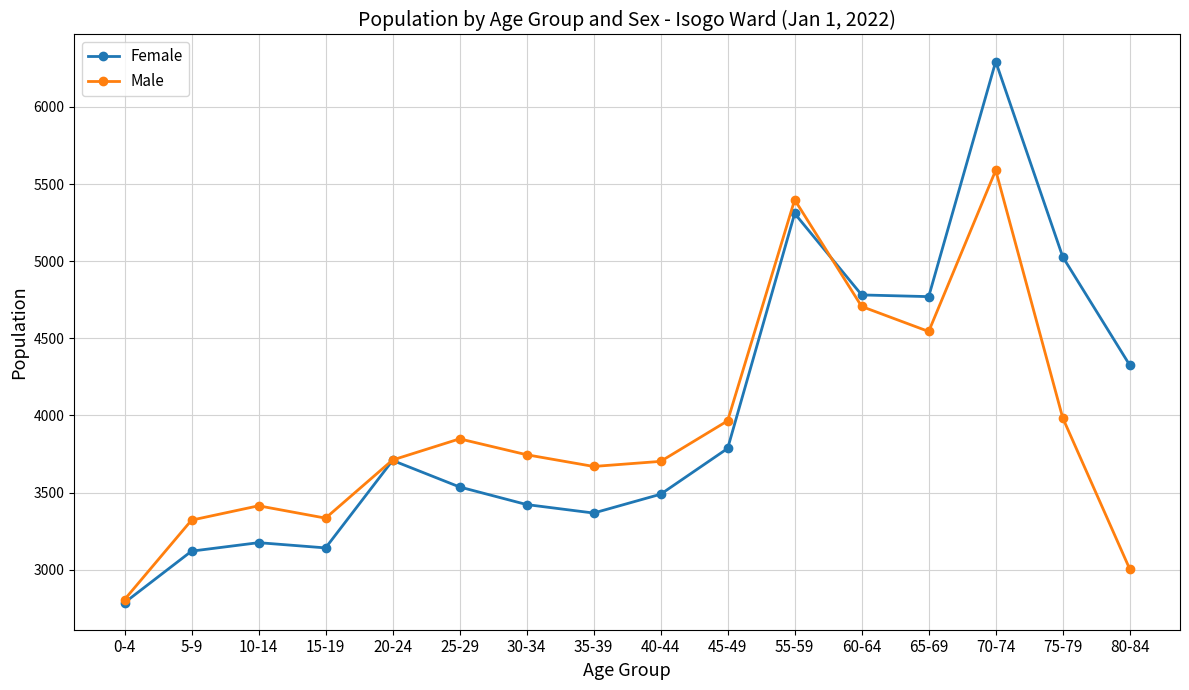

True or false: Female has more than 1 points higher than both neighbors.

True